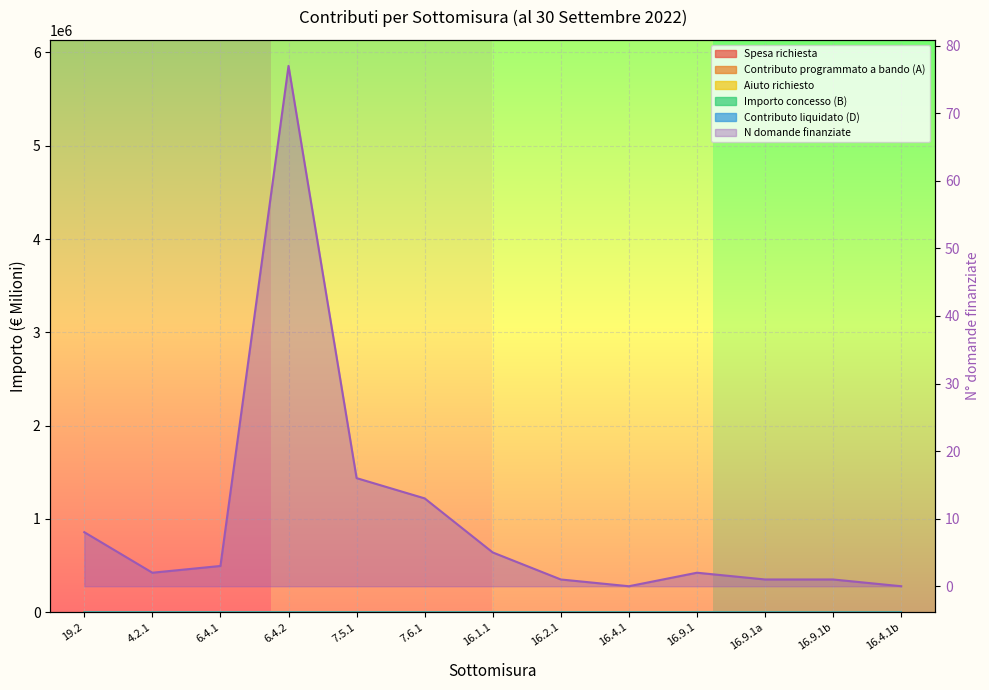

At which category is the sum across all series the highest?

6.4.2